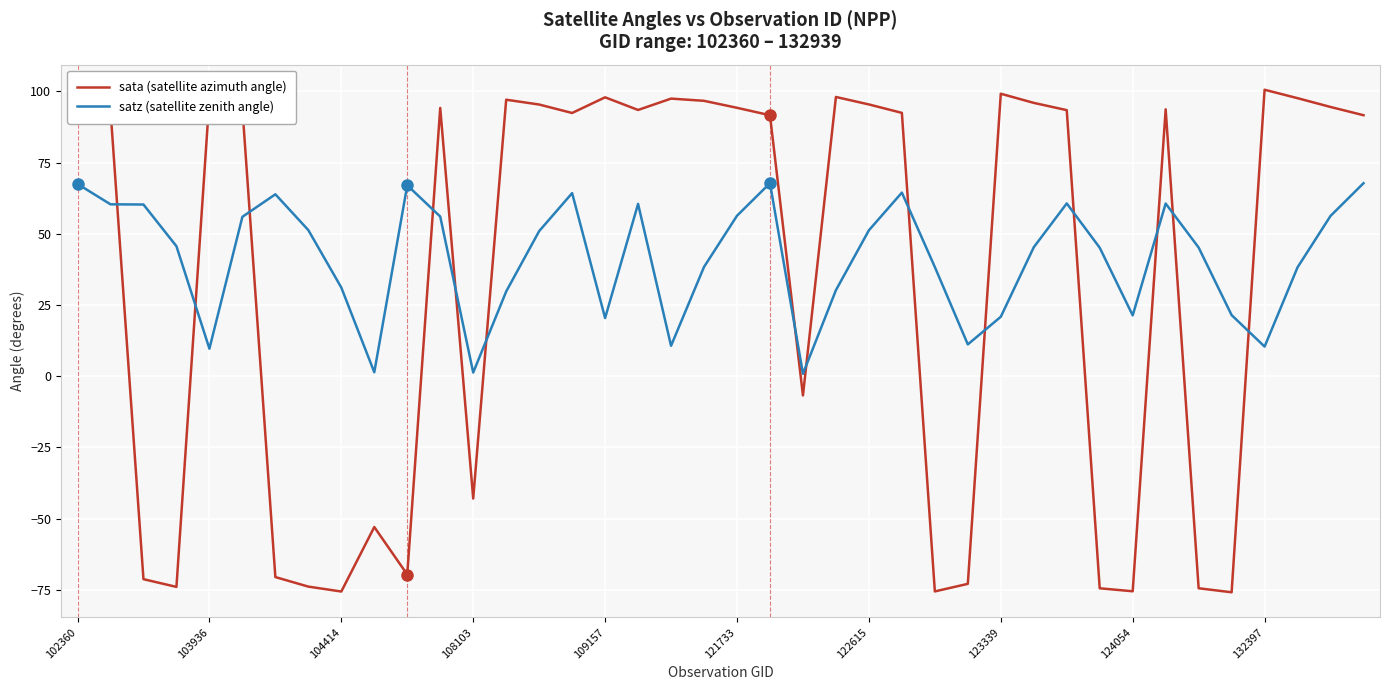

Is this an area chart (filled region under the line)?

No